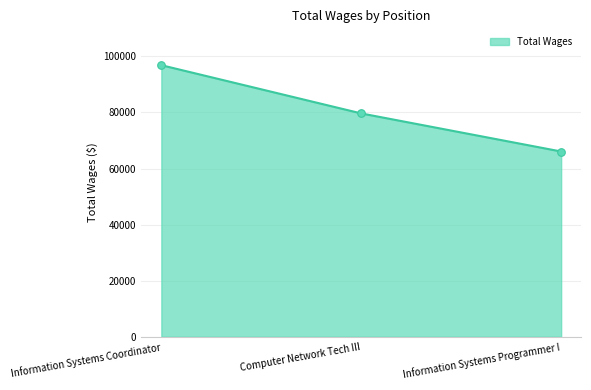

Between Computer Network Tech III and Information Systems Programmer I, which is larger?

Computer Network Tech III